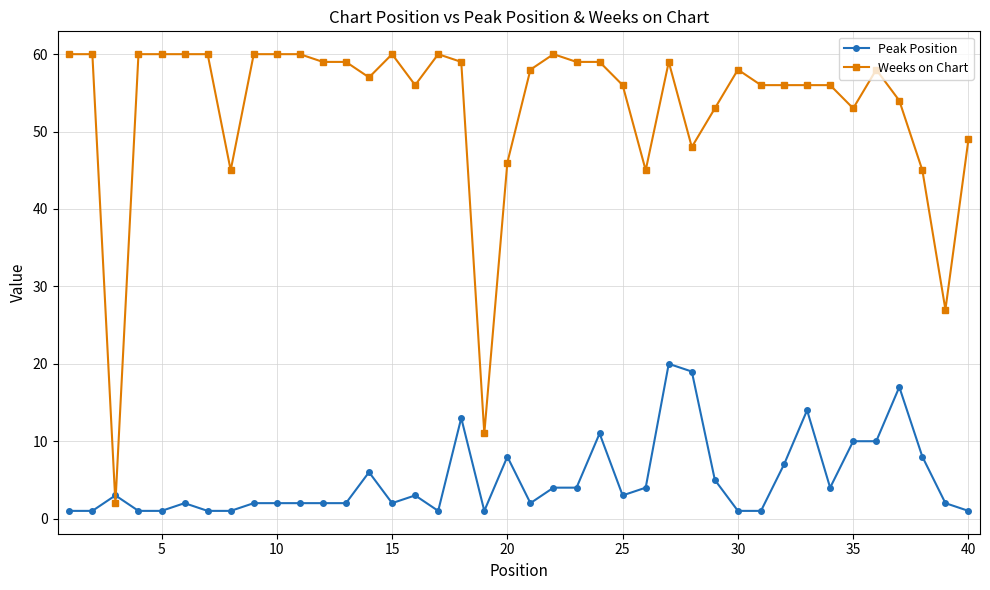

True or false: Peak Position has more than 2 points higher than both neighbors.

True